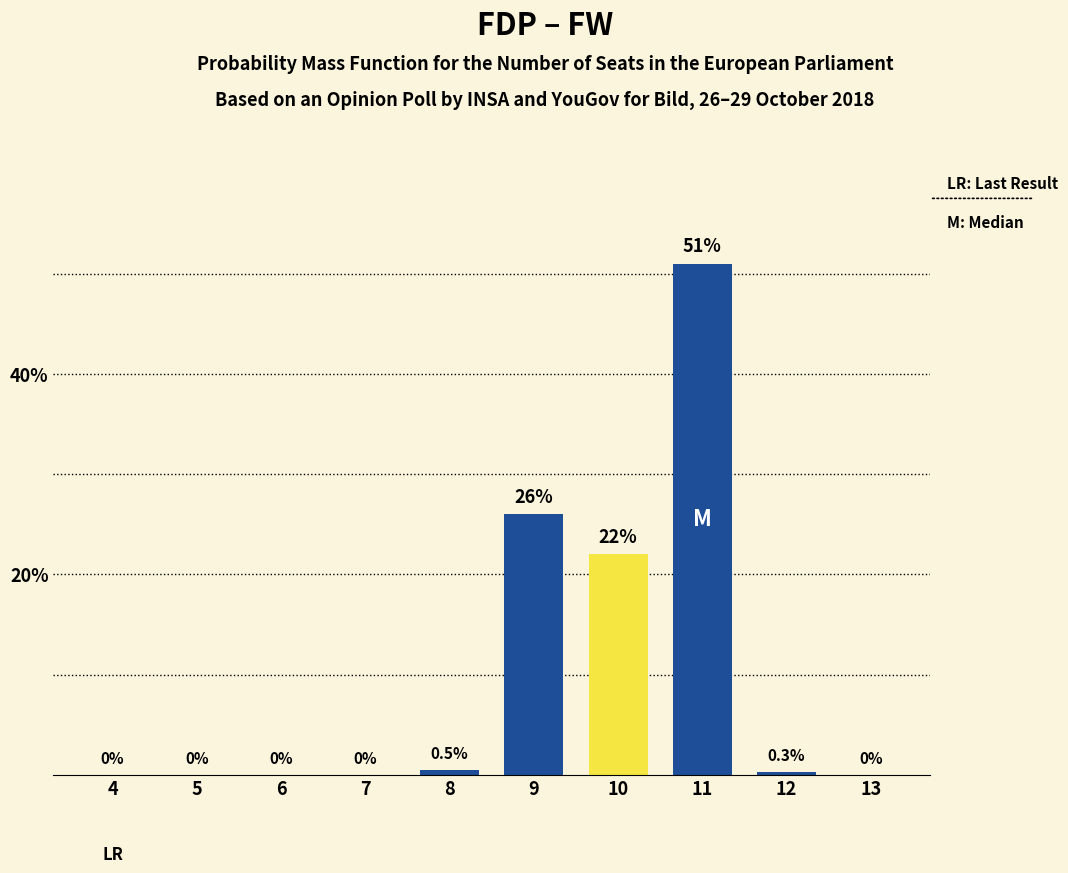

The value at 8 is 0.5. True or false?

True